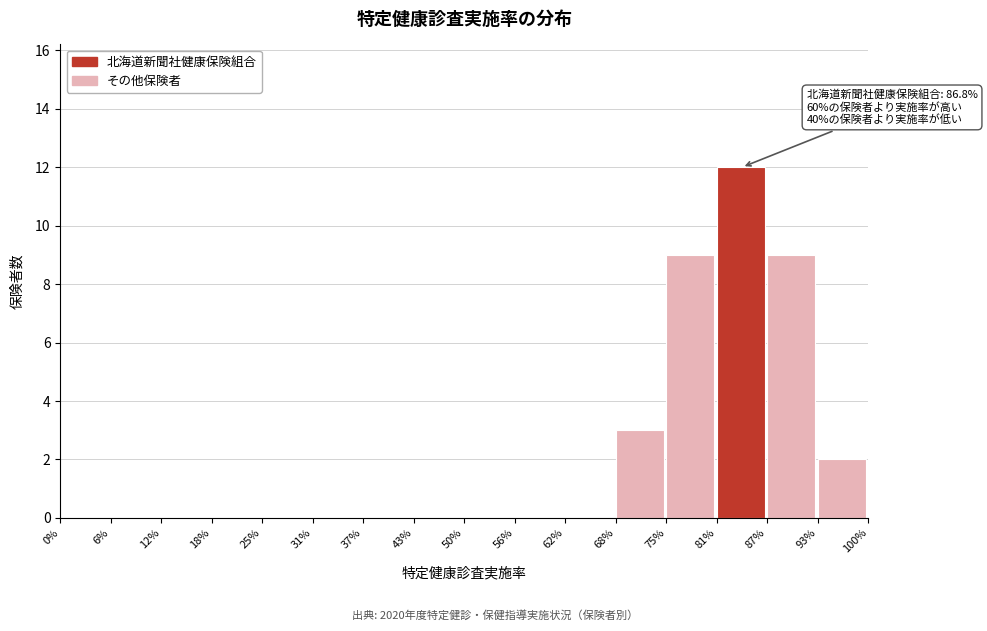

Reading left to right, what are all the values shown in this chart?

0%=0	6%=0	12%=0	18%=0	25%=0	31%=0	37%=0	43%=0	50%=0	56%=0	62%=0	68%=3	75%=9	81%=12	87%=9	93%=2